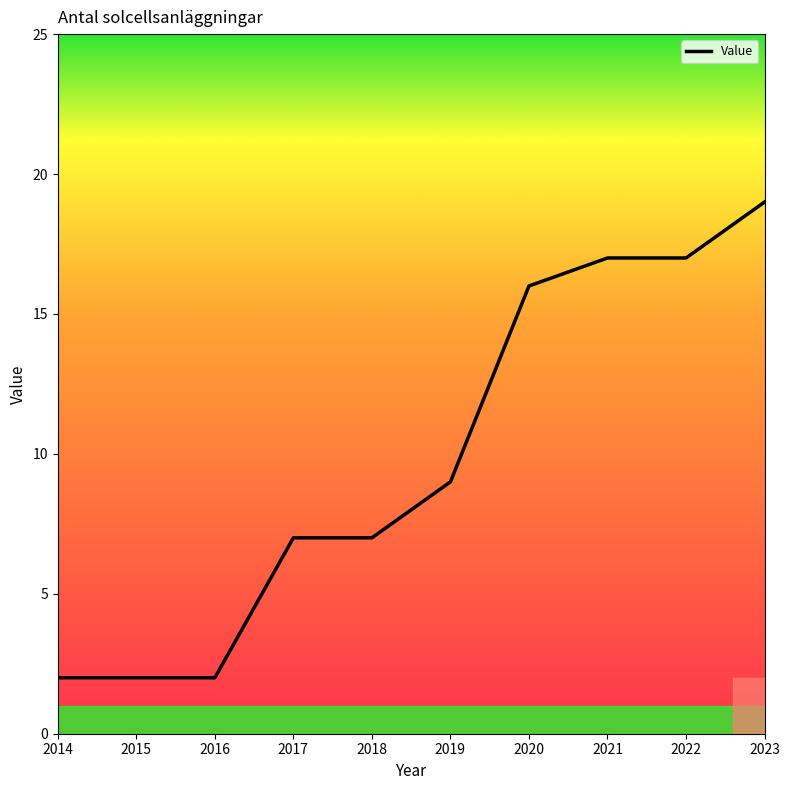

What is the difference between the maximum and minimum values?

17